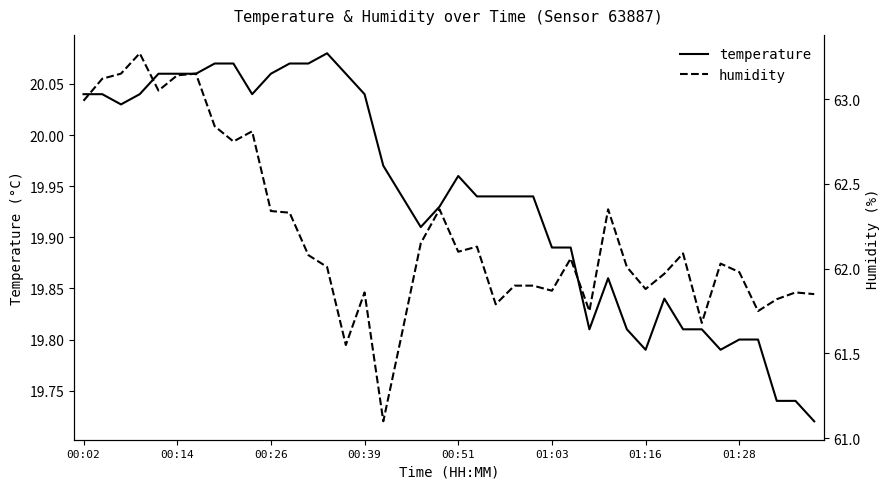

What is the sum of all temperature values?

797.5